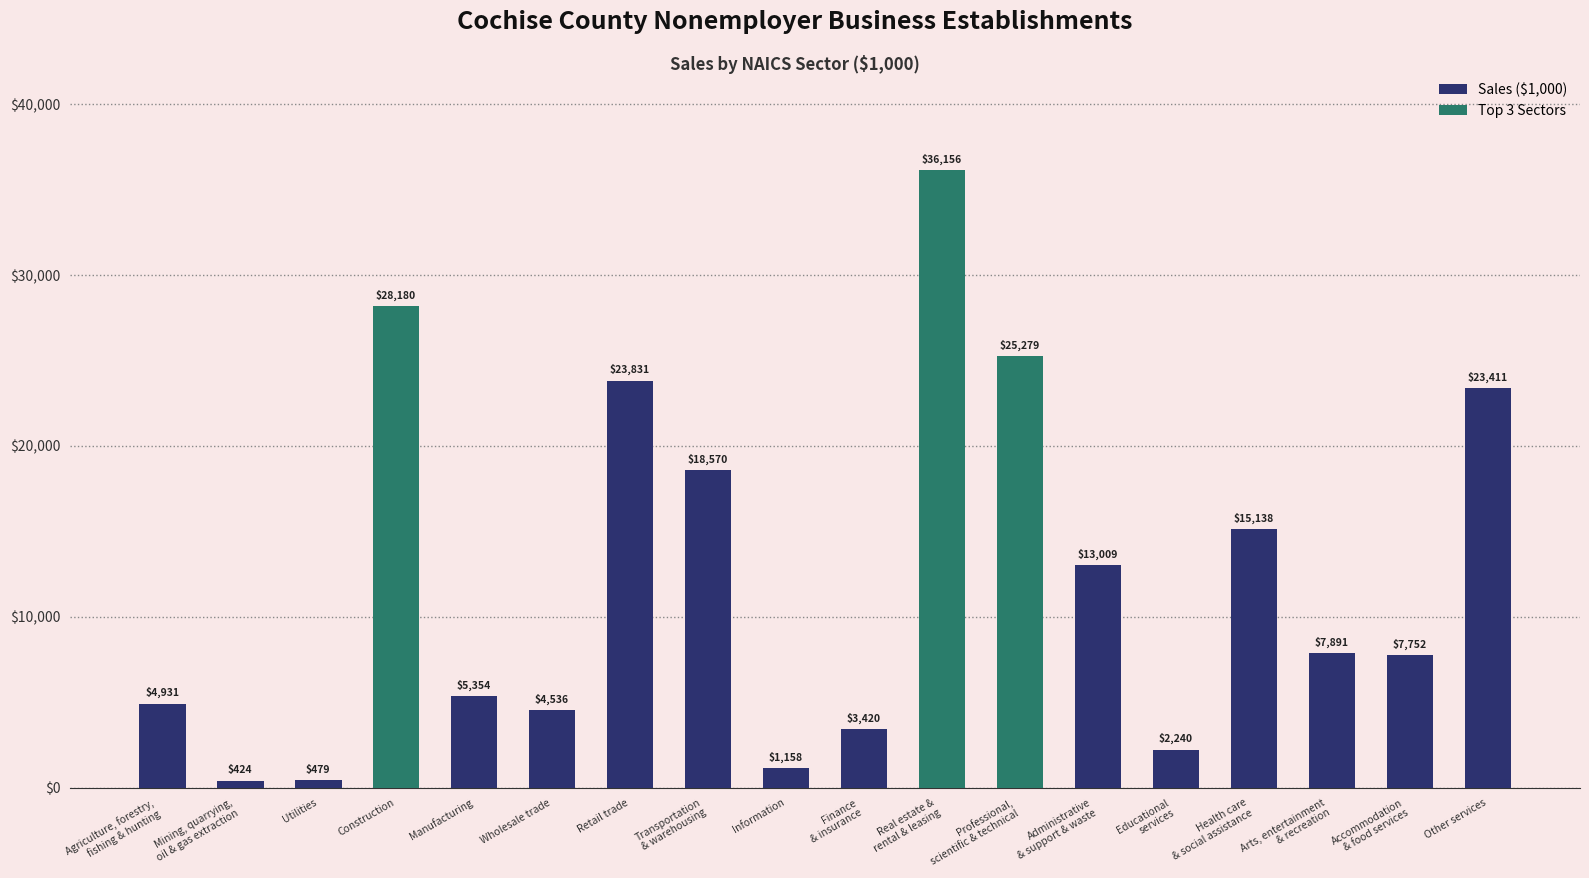

Reading right to left, what are all the values shown in this chart?

Other services=23411	Accommodation
& food services=7752	Arts, entertainment
& recreation=7891	Health care
& social assistance=15138	Educational
services=2240	Administrative
& support & waste=13009	Professional,
scientific & technical=25279	Real estate &
rental & leasing=36156	Finance
& insurance=3420	Information=1158	Transportation
& warehousing=18570	Retail trade=23831	Wholesale trade=4536	Manufacturing=5354	Construction=28180	Utilities=479	Mining, quarrying,
oil & gas extraction=424	Agriculture, forestry,
fishing & hunting=4931